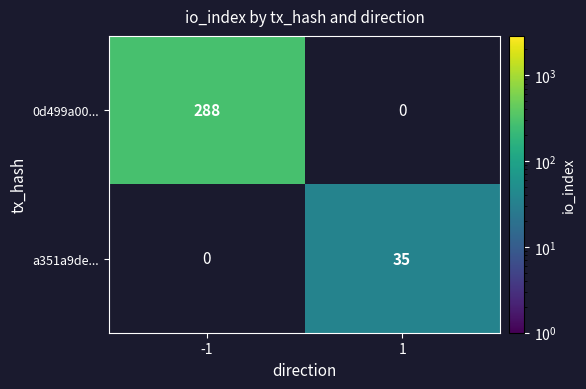

The value of 0d499a00... at -1 is 70. True or false?

False